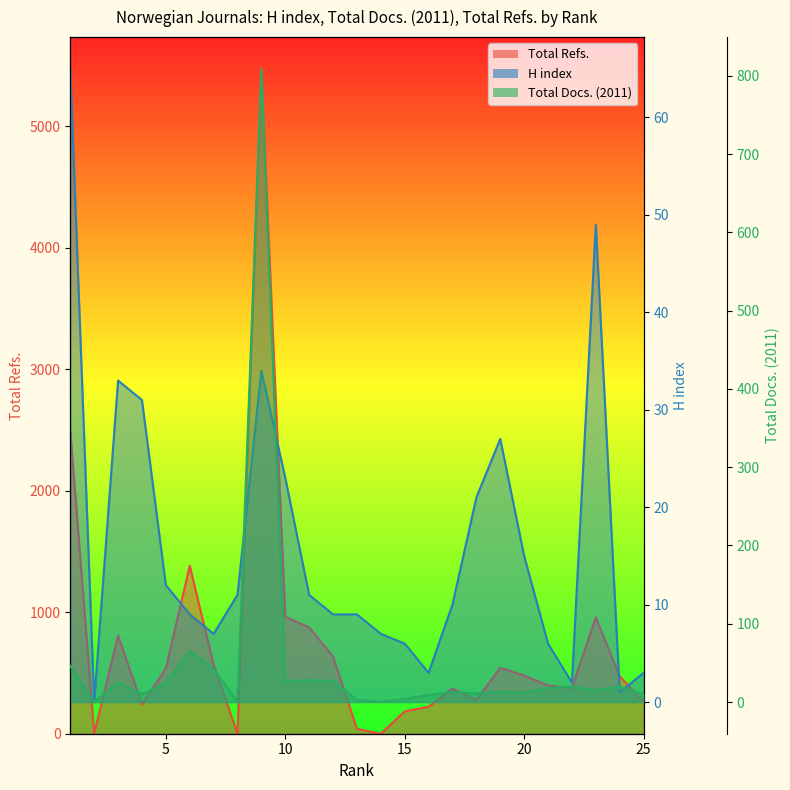

Reading left to right, what are all the values shown in this chart?

H index: 1=65	2=0	3=33	4=31	5=12	6=9	7=7	8=11	9=34	10=23	11=11	12=9	13=9	14=7	15=6	16=3	17=10	18=21	19=27	20=15	21=6	22=2	23=49	24=1	25=3
Total Docs. (2011): 1=46	2=0	3=25	4=10	5=24	6=65	7=42	8=0	9=809	10=27	11=28	12=27	13=3	14=0	15=4	16=9	17=13	18=11	19=13	20=12	21=18	22=20	23=15	24=20	25=10
Total Refs.: 1=2492	2=0	3=808	4=240	5=537	6=1382	7=568	8=0	9=5459	10=962	11=875	12=635	13=40	14=0	15=184	16=222	17=373	18=277	19=543	20=479	21=397	22=376	23=958	24=472	25=262